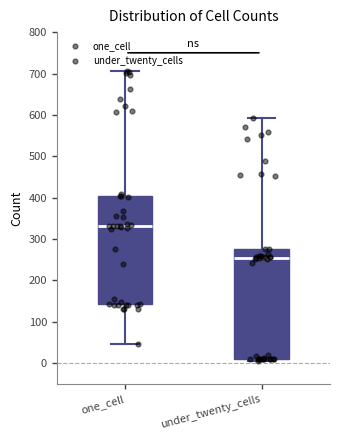

Where does the median line of the box for under_twenty_cells sit on the y-axis? The values are not printed on the chart, so give them approximately, as read against the axis.

260